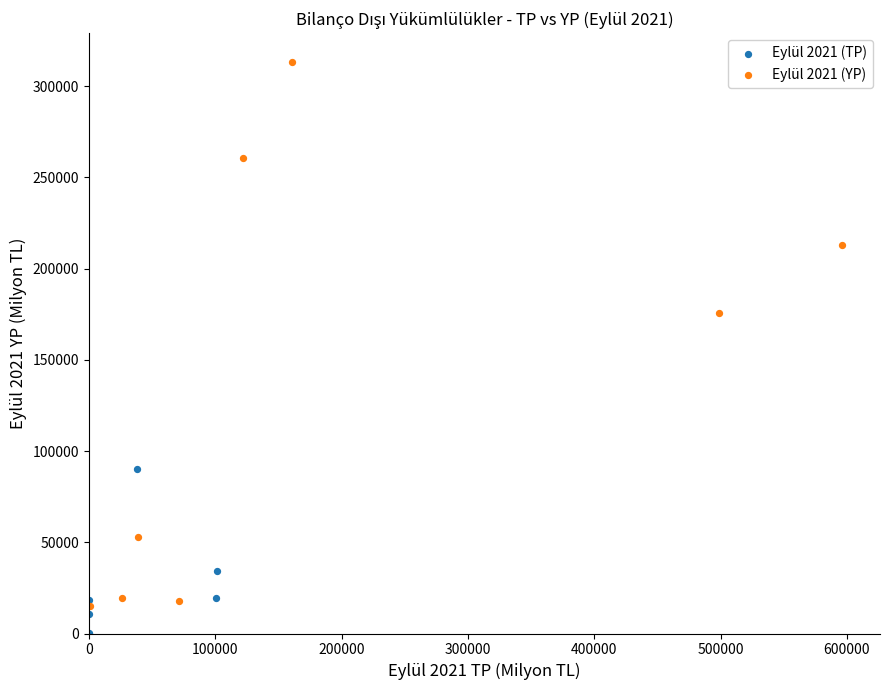

Which series has the largest Y range (max minus min)?

Eylül 2021 (YP)